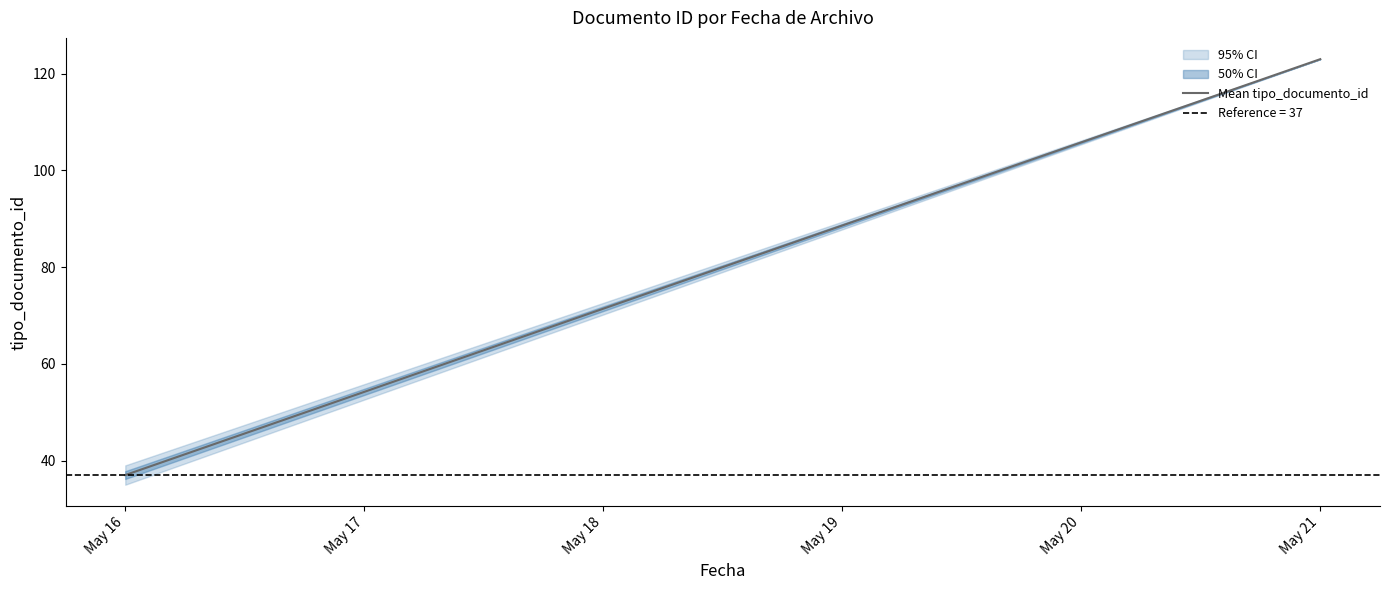

True or false: the data has more than 2 interior local peaks.

False